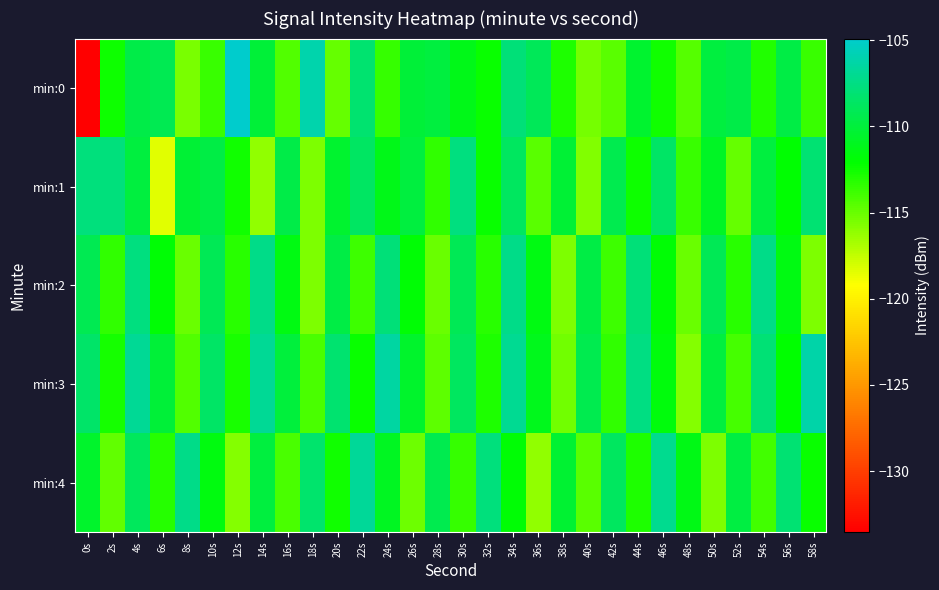

What is the smallest value displayed?

-133.5